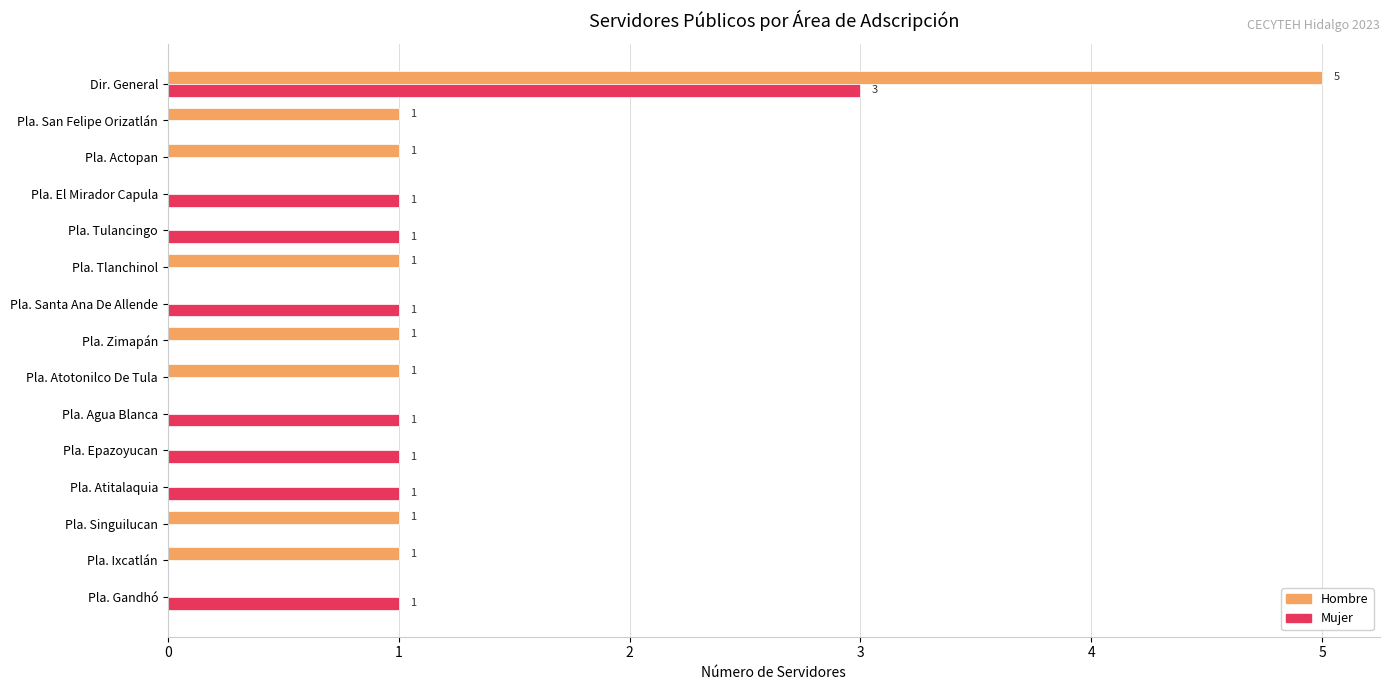

Which series has the largest total across all categories?

Hombre